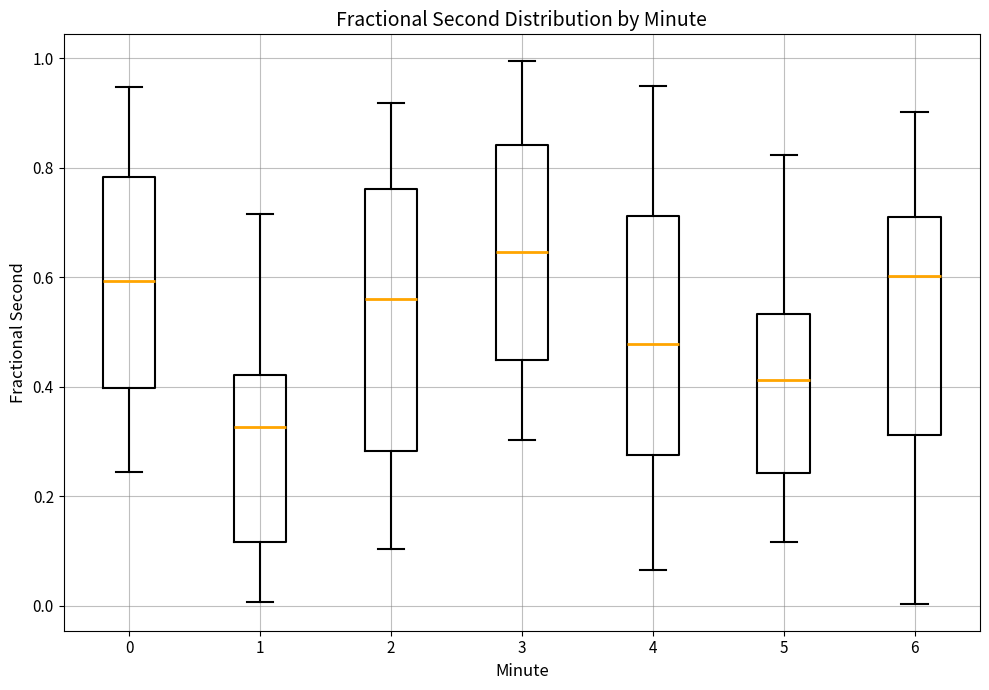

Which box's median line is the lowest?

1